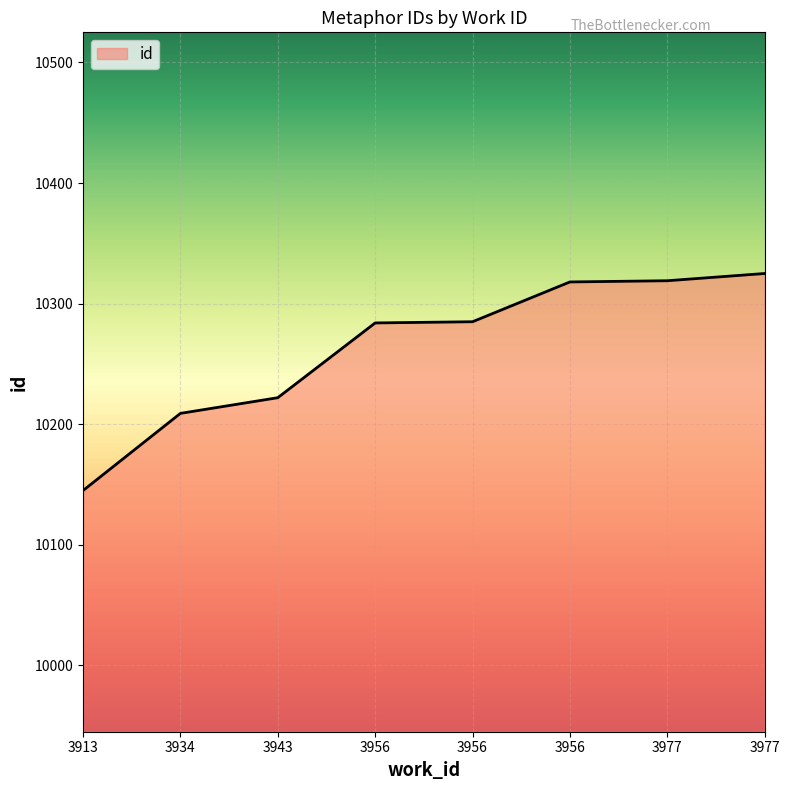

Is this an area chart (filled region under the line)?

Yes